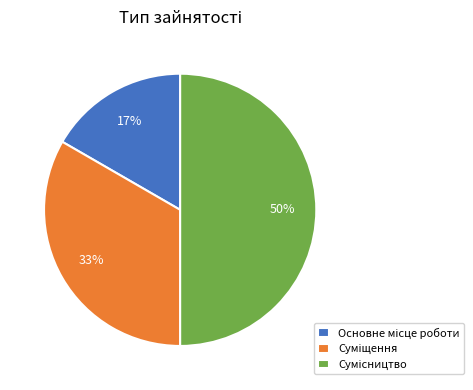

How many slices are in this pie chart?

3